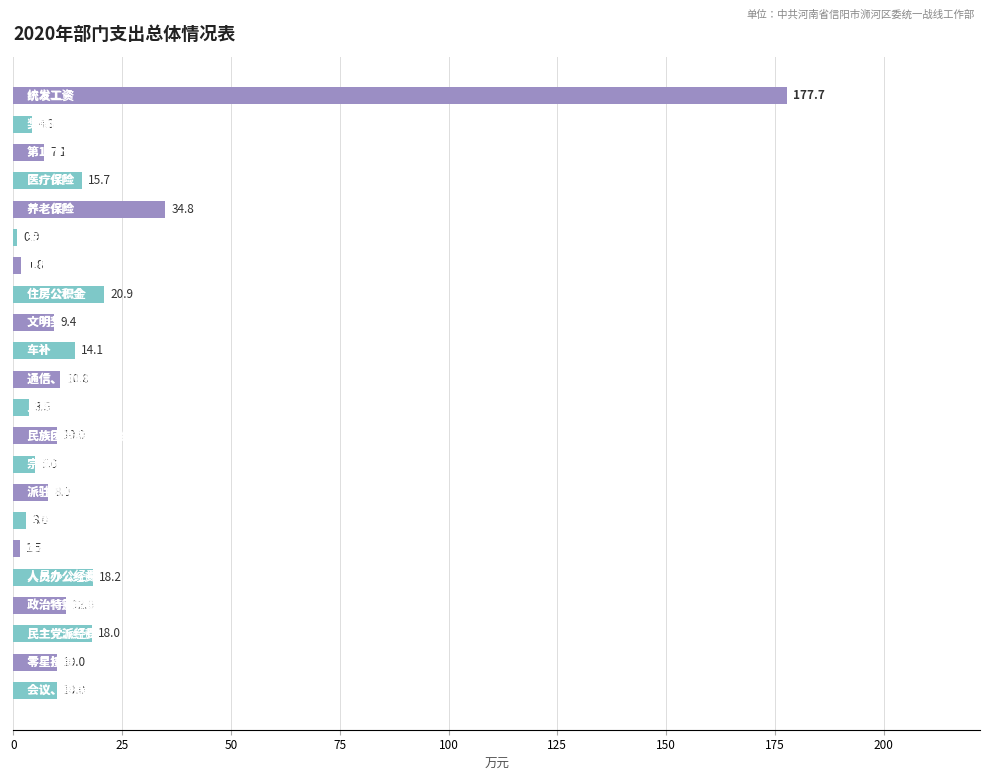

How many values are below 10?

10